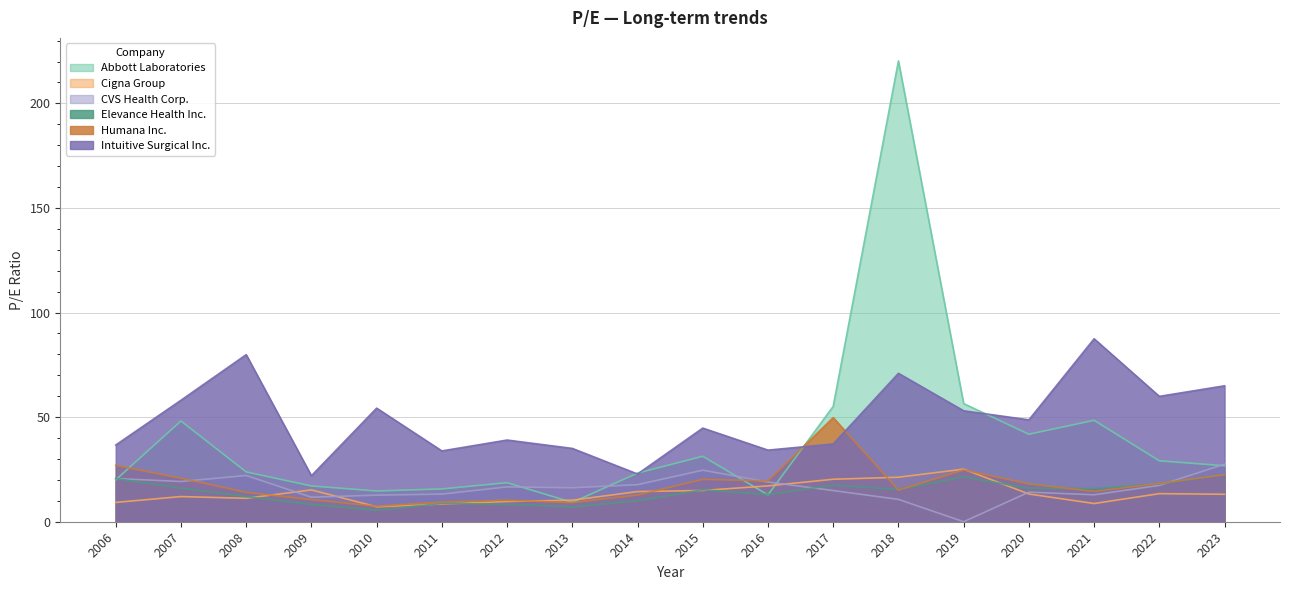

List the series in order of their peak value, highest first.

Abbott Laboratories, Intuitive Surgical Inc., Humana Inc., CVS Health Corp., Cigna Group, Elevance Health Inc.